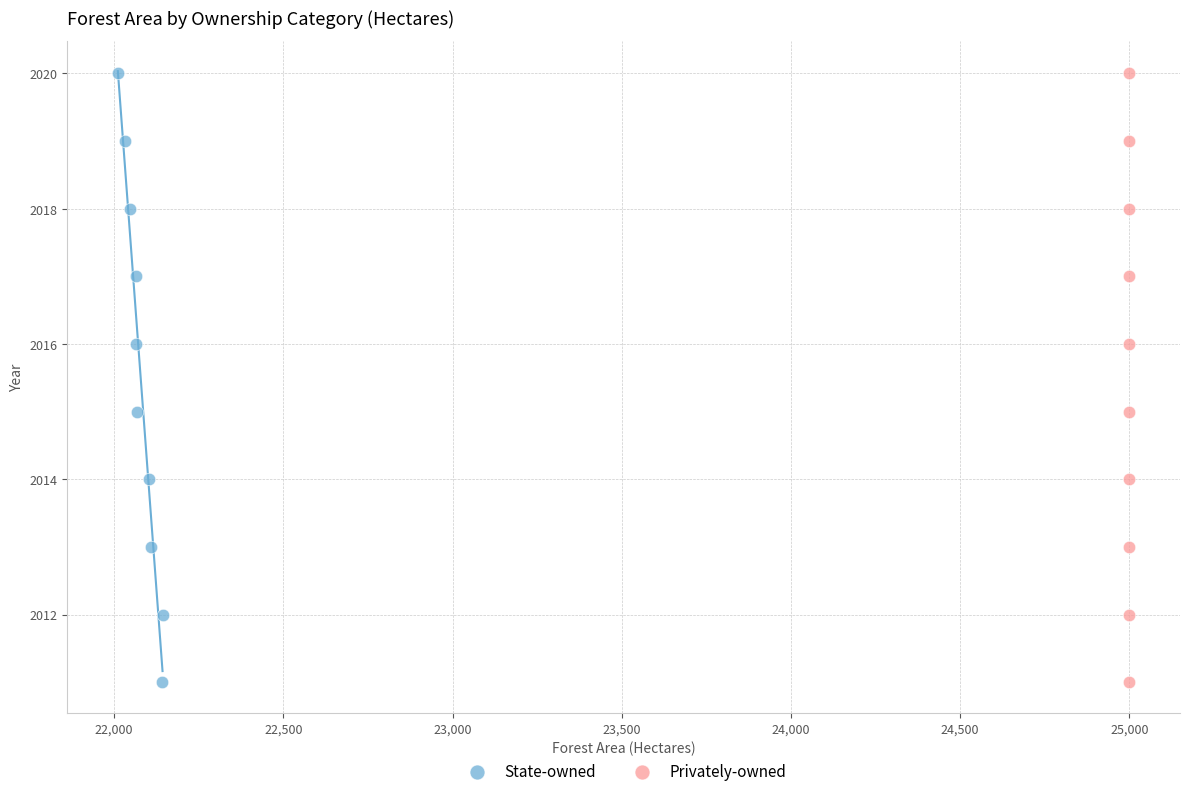

What are all the series names shown in the legend?

State-owned, Privately-owned